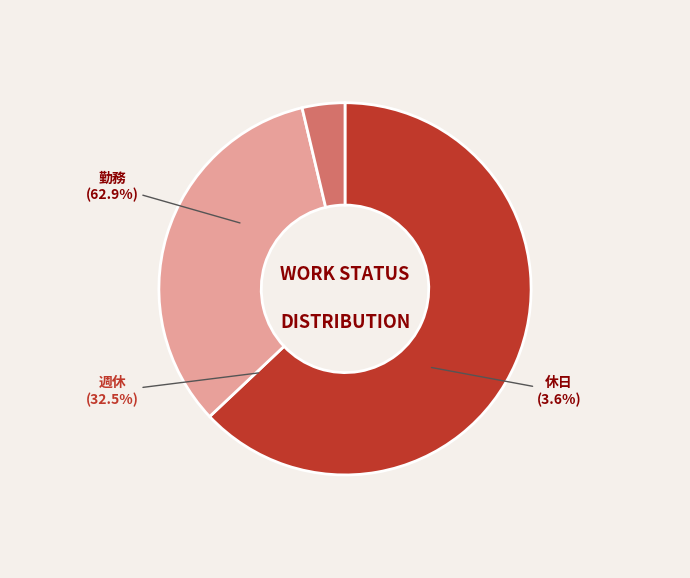

How many slices are in this pie chart?

3